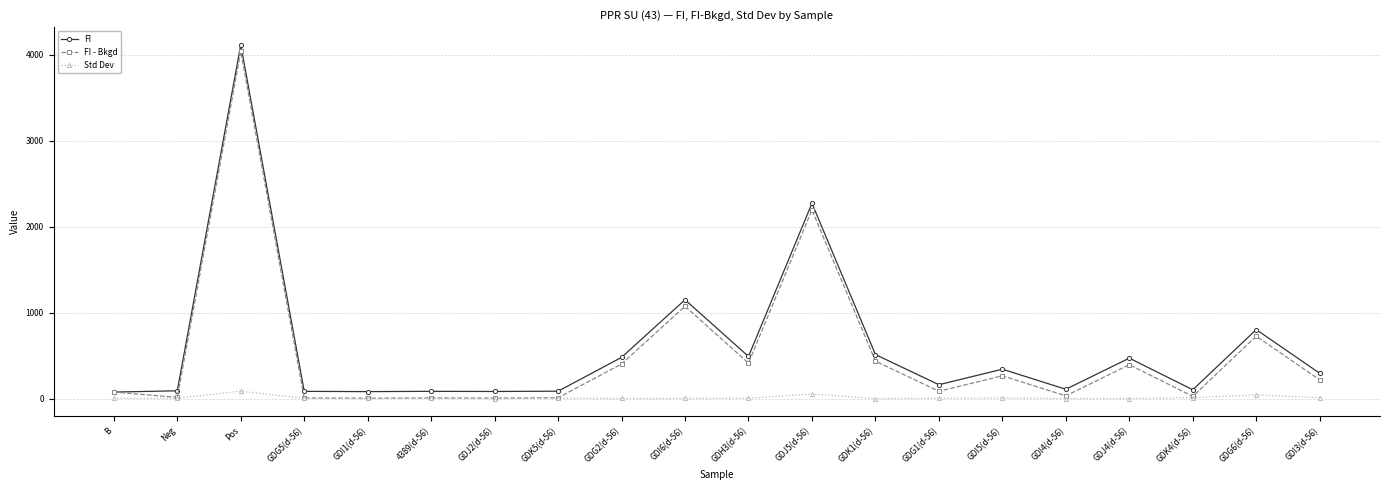

Which series has the largest total across all categories?

FI